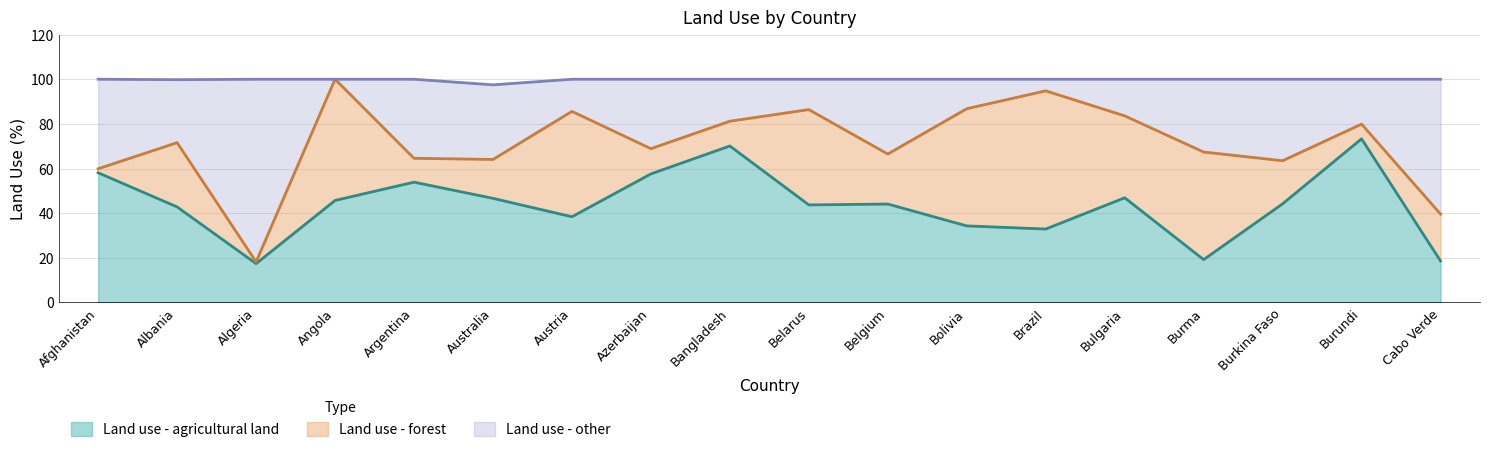

The Land use - agricultural land series shows 50.1 at Brazil. True or false?

False